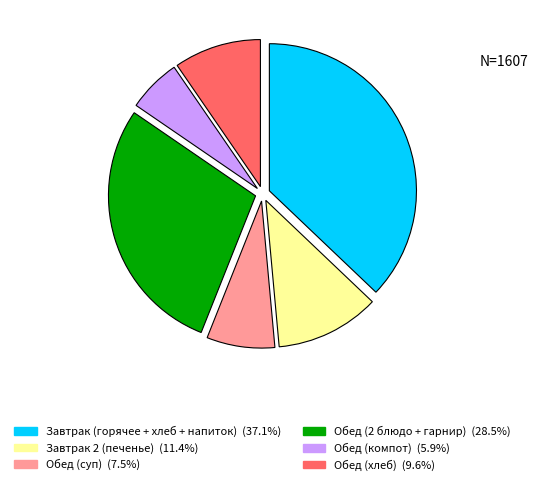

Is there a majority slice in this chart?

No